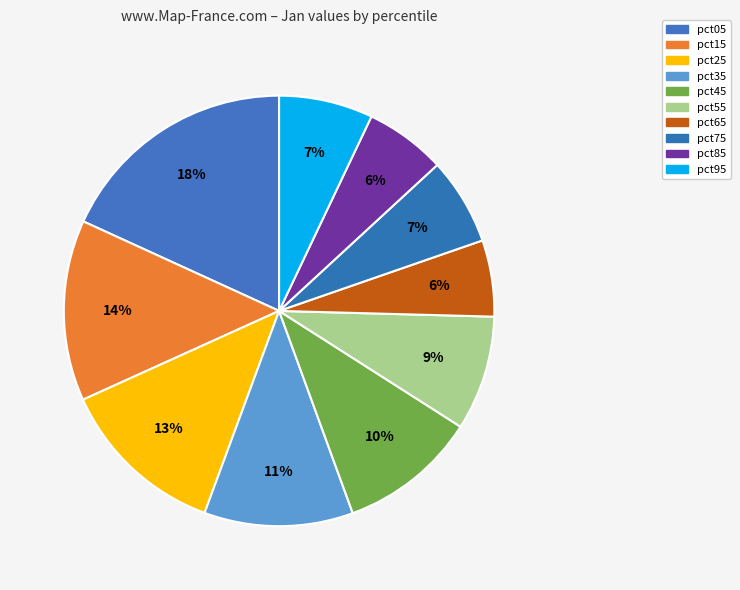

To the nearest percent, what portion does pct45 represent?

10%